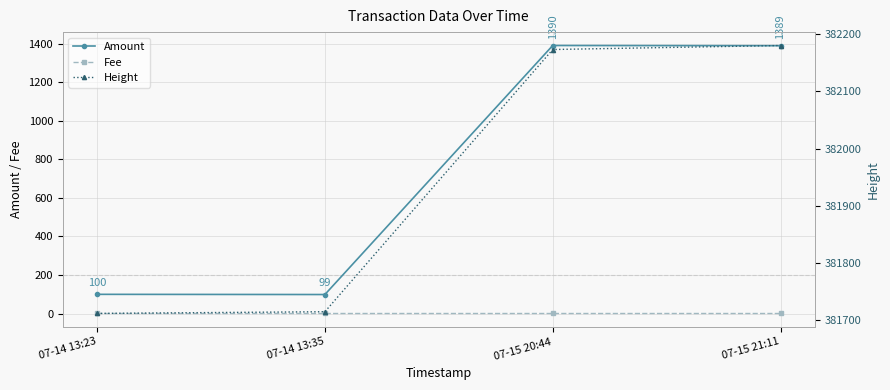

Is it true that Height equals 382180 at 07-15 21:11?

True